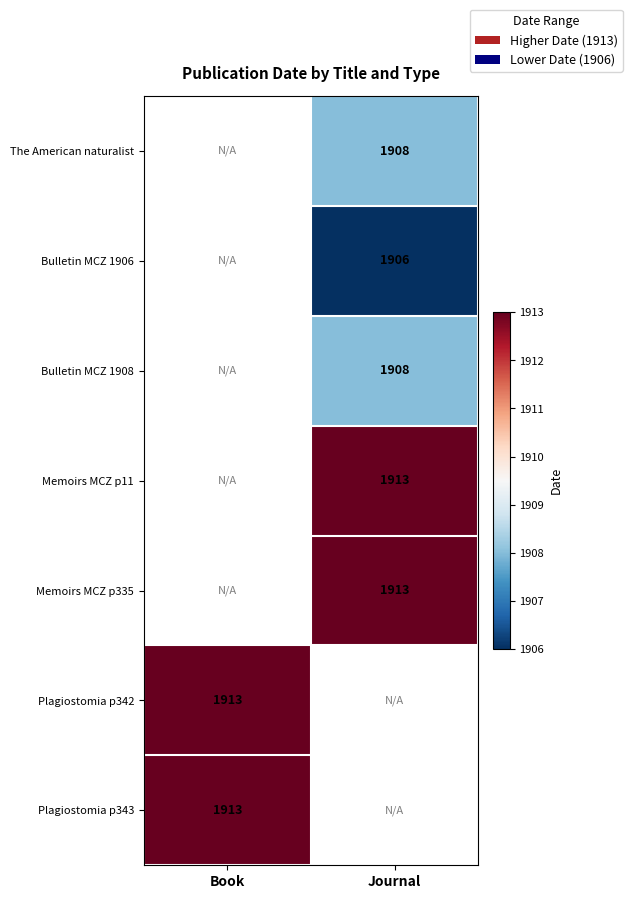

What is the smallest value displayed?

1906.0